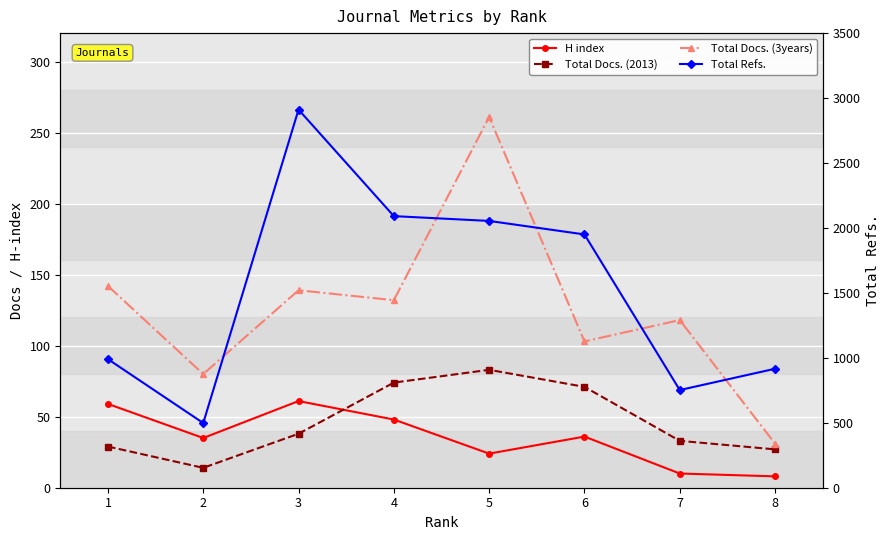

In H index, how many points are lower than both neighbors (excluding endpoints)?

2